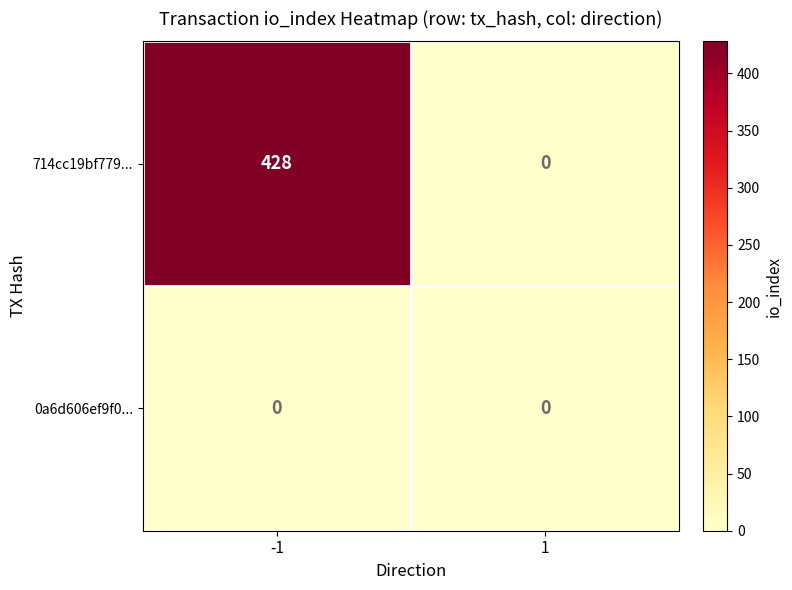

Rank the series at -1 from lowest to highest value.

0a6d606ef9f0..., 714cc19bf779...